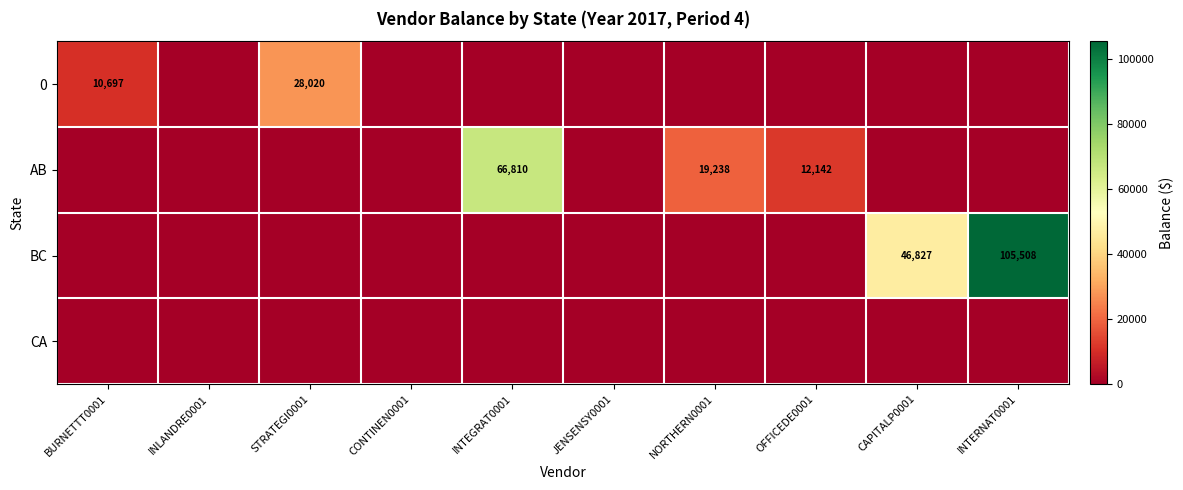

Is it true that BC equals 46827 at CAPITALP0001?

True